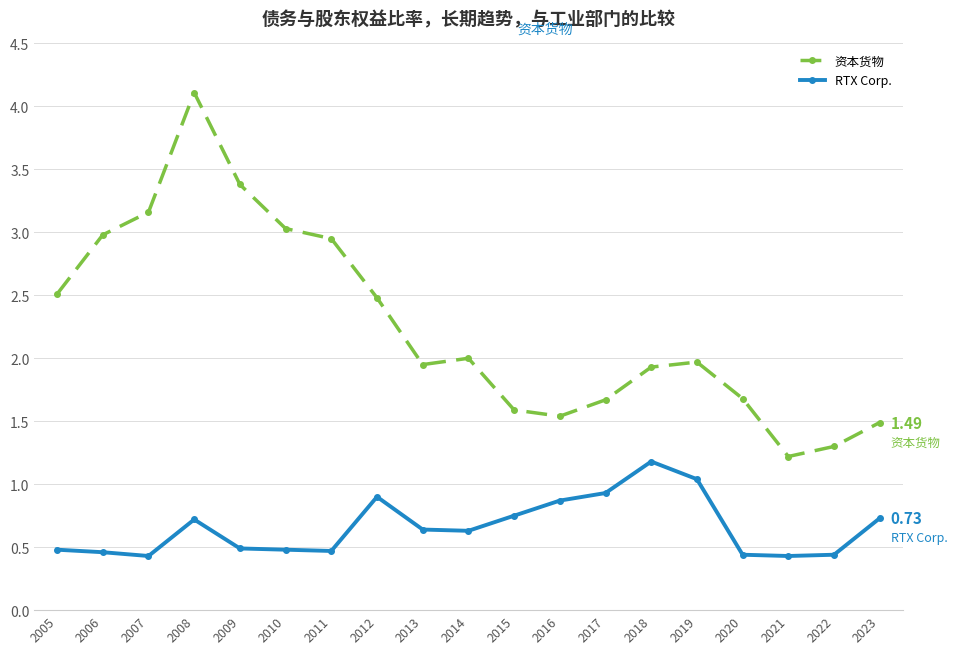

List the series in order of their peak value, highest first.

资本货物, RTX Corp.